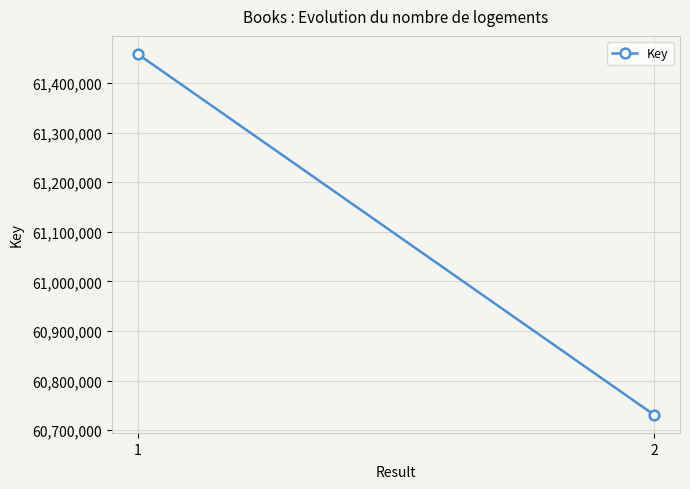

Is it true that the value at 2 is 60730841?

True